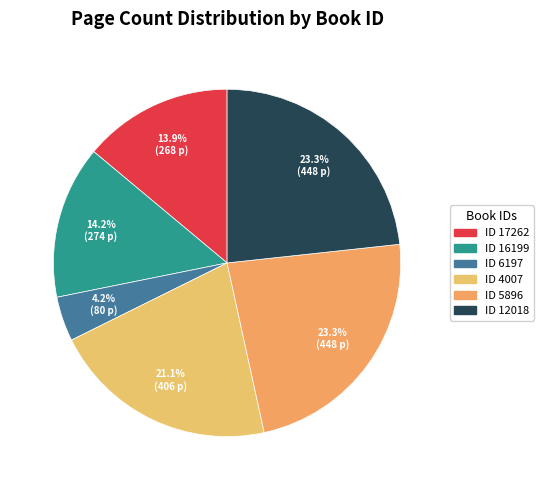

How many segments does this pie chart have?

6